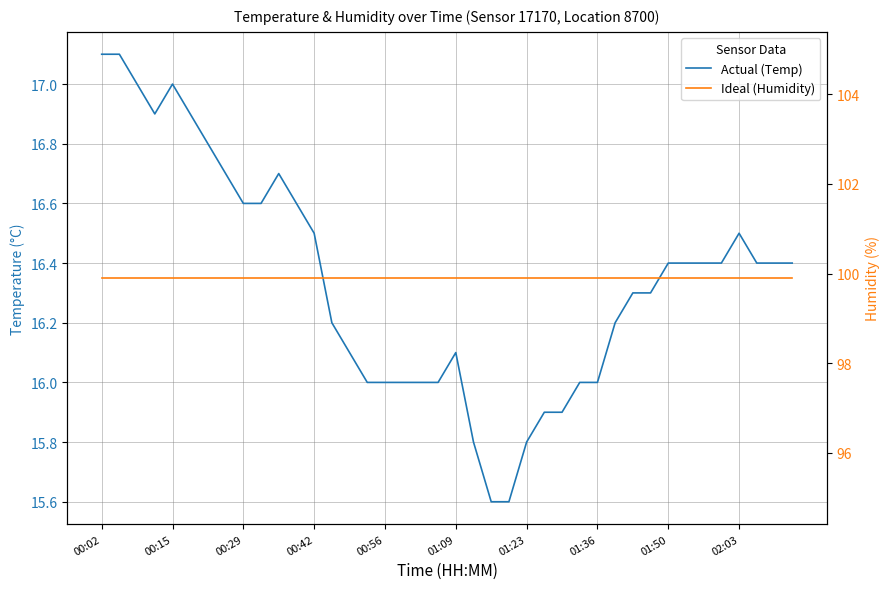

What is the maximum value shown in the chart?

99.9